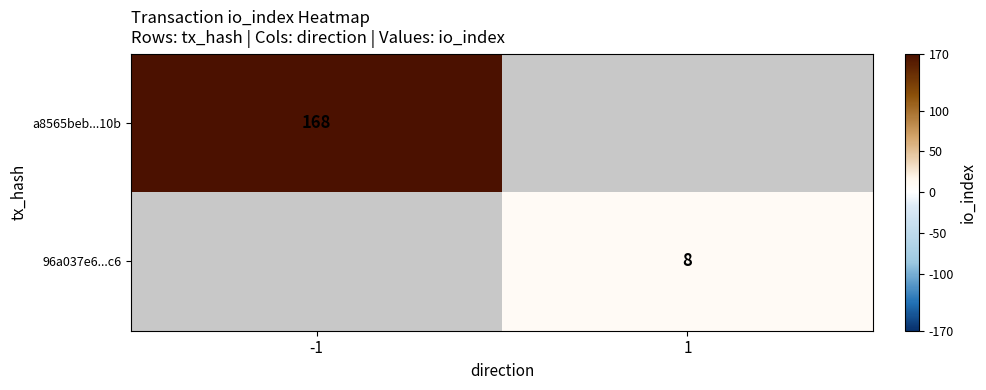

The value of 96a037e6...c6 at 1 is 5. True or false?

False